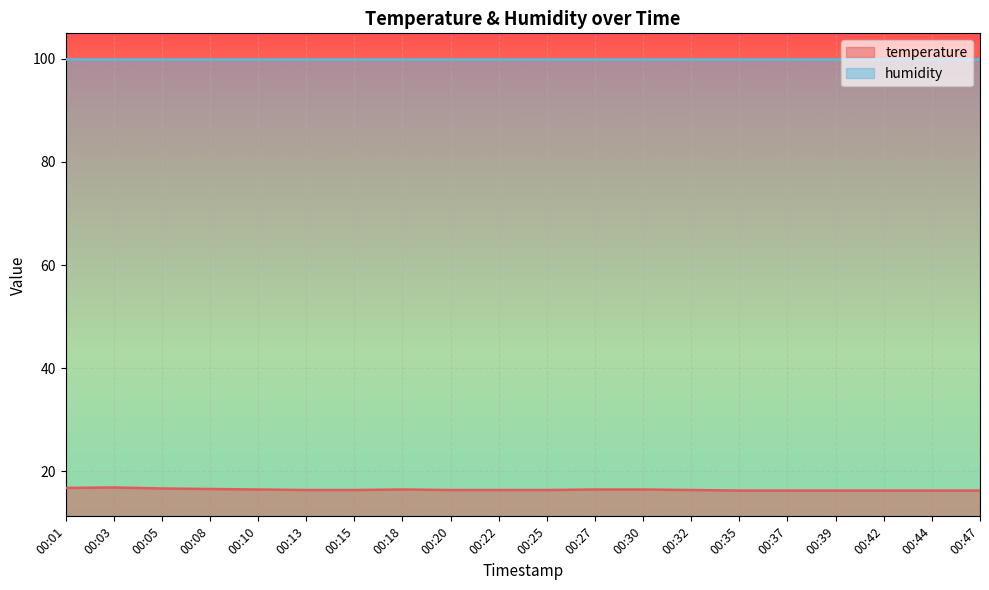

What is the change in value from 00:01 to 00:05?

-0.1